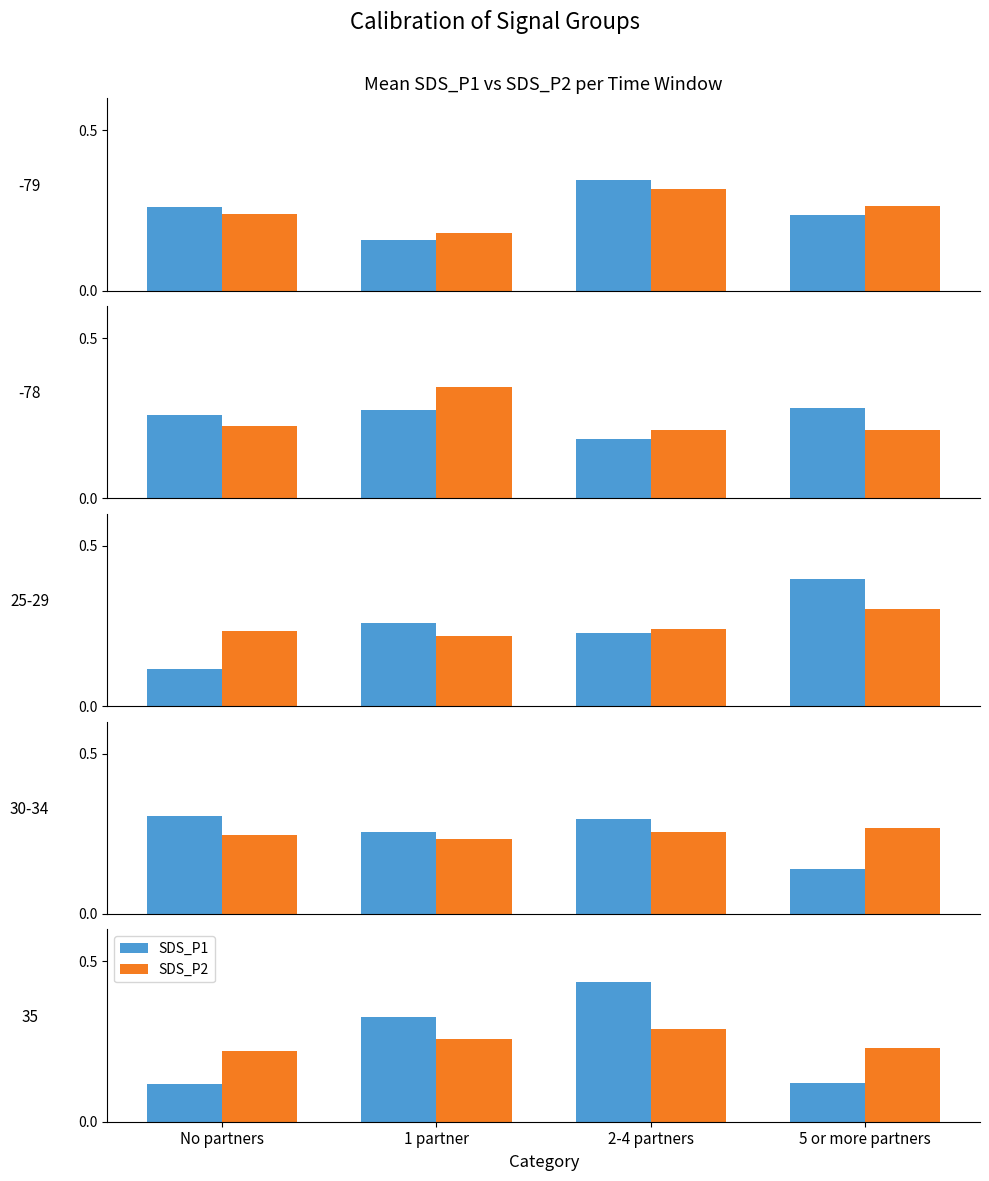

What is the difference between the SDS_P1 values at 1 partner and No partners?

0.2